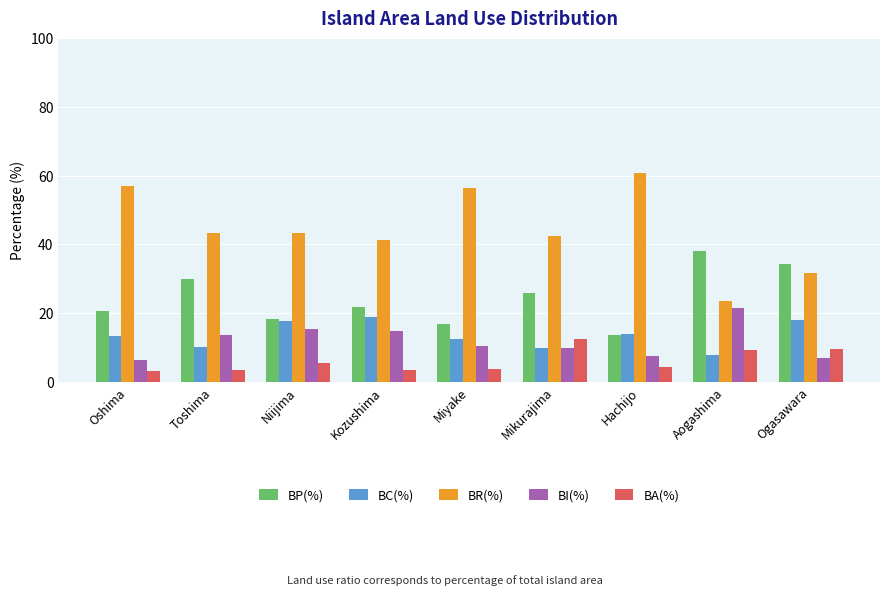

Count the number of data series in this chart.

5